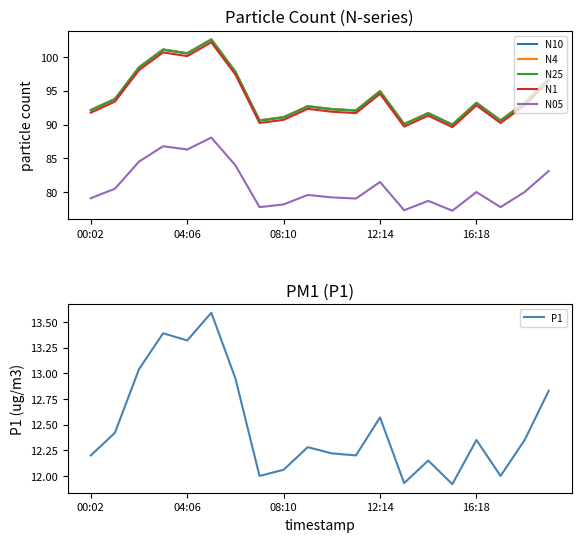

What is the spread (max minus min) of values at 17?

78.6